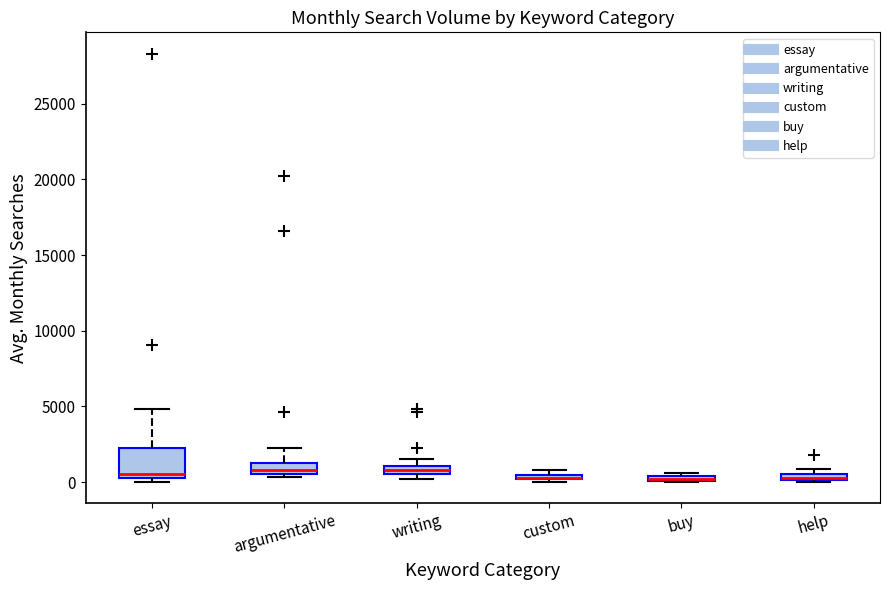

Comparing the boxes themselves (not the whiskers), which one is the tallest?

essay